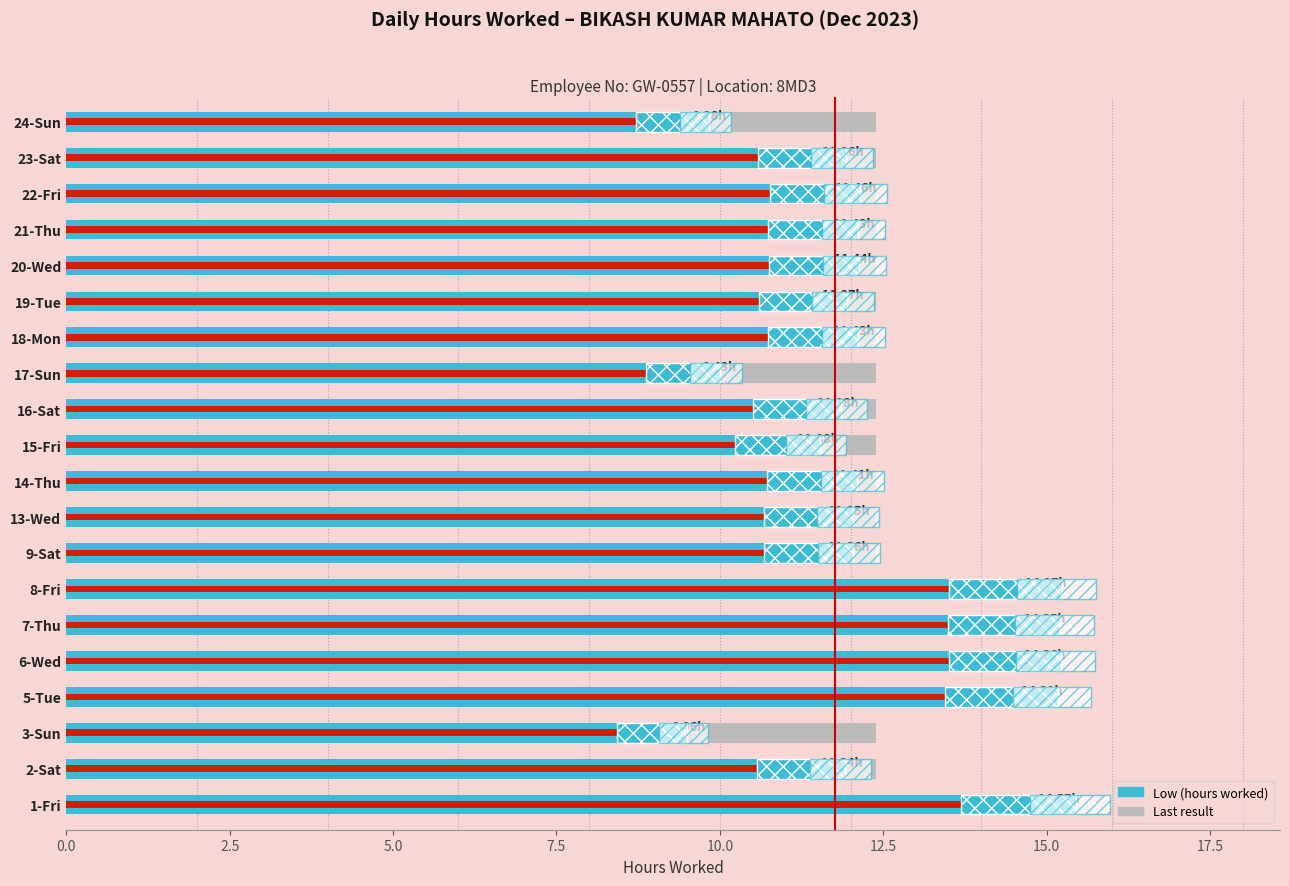

What is the sum of all values?

235.3